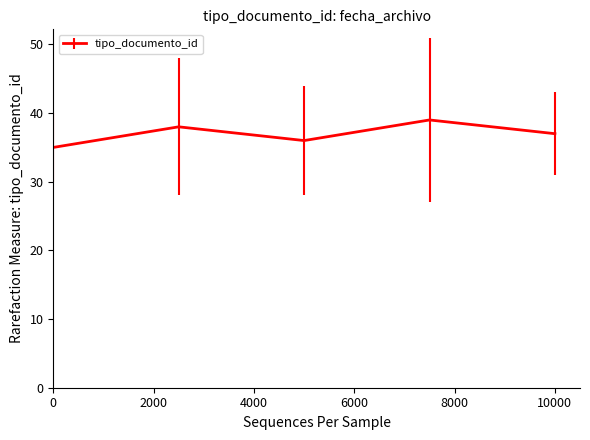

What is the smallest value displayed?

35